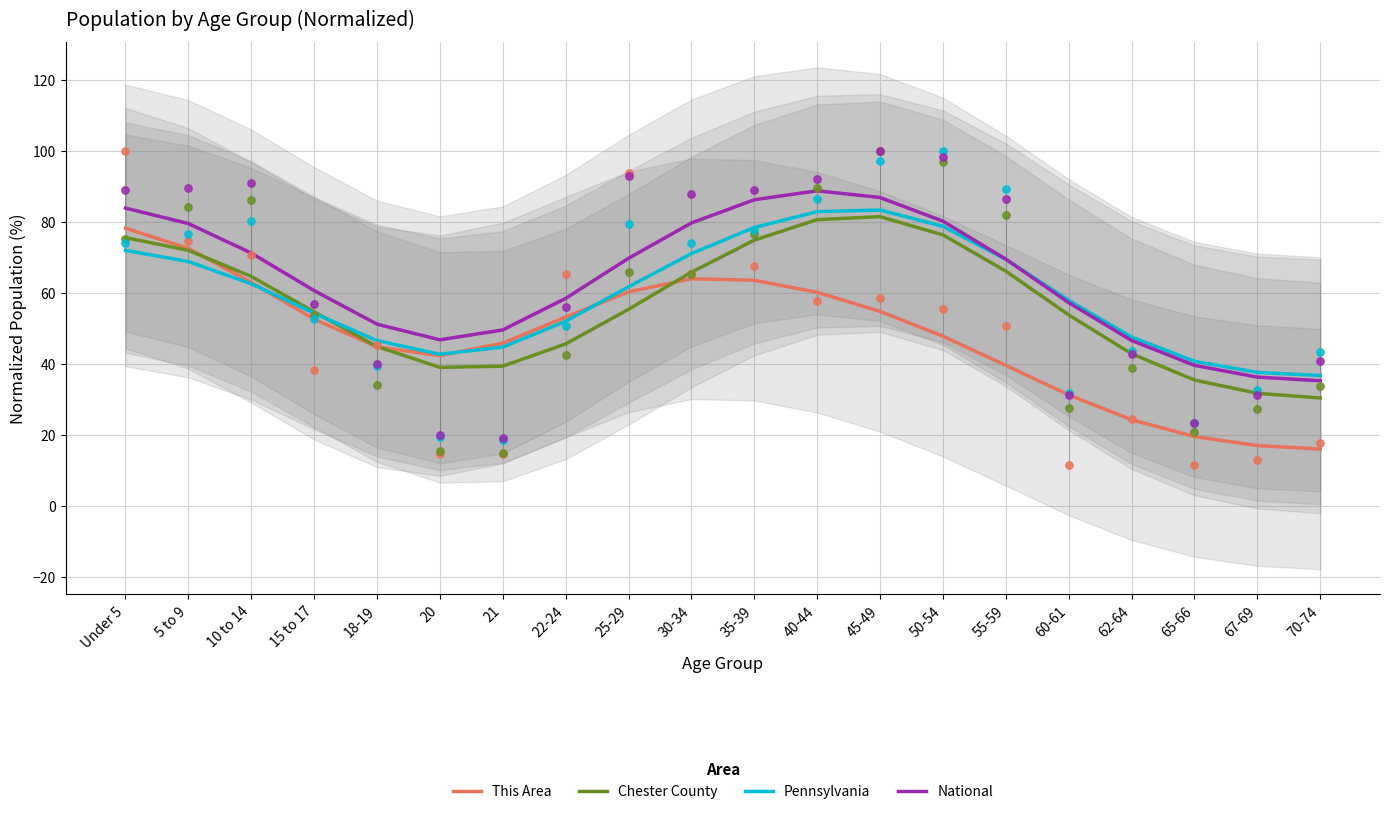

Which series contains the lowest Y value?

This Area